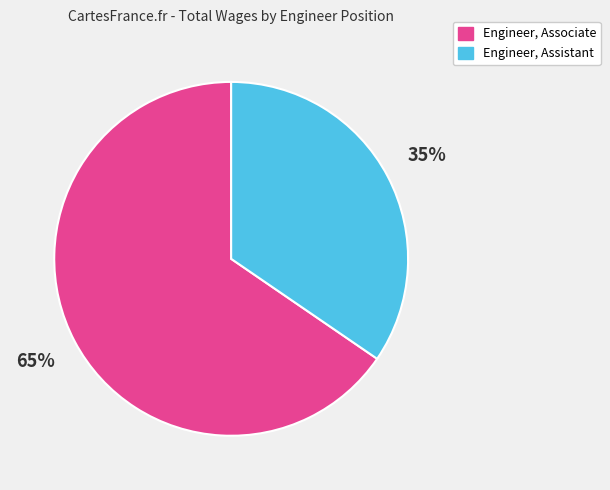

Approximately how many times larger is the value at Engineer, Assistant compared to Engineer, Associate?

0.5